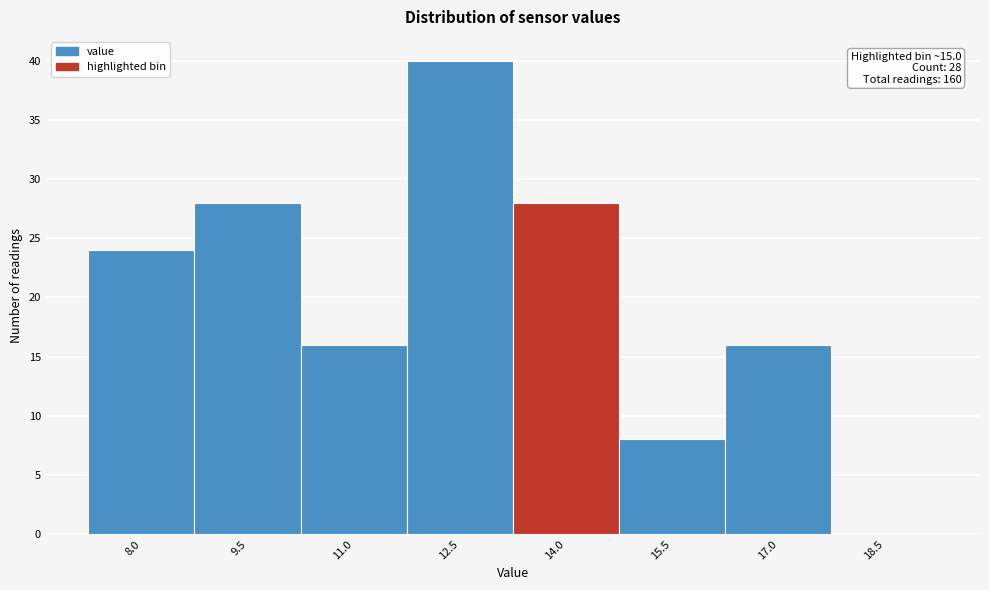

Reading left to right, extract all data points from this chart.

8.0=24	9.5=28	11.0=16	12.5=40	14.0=28	15.5=8	17.0=16	18.5=0